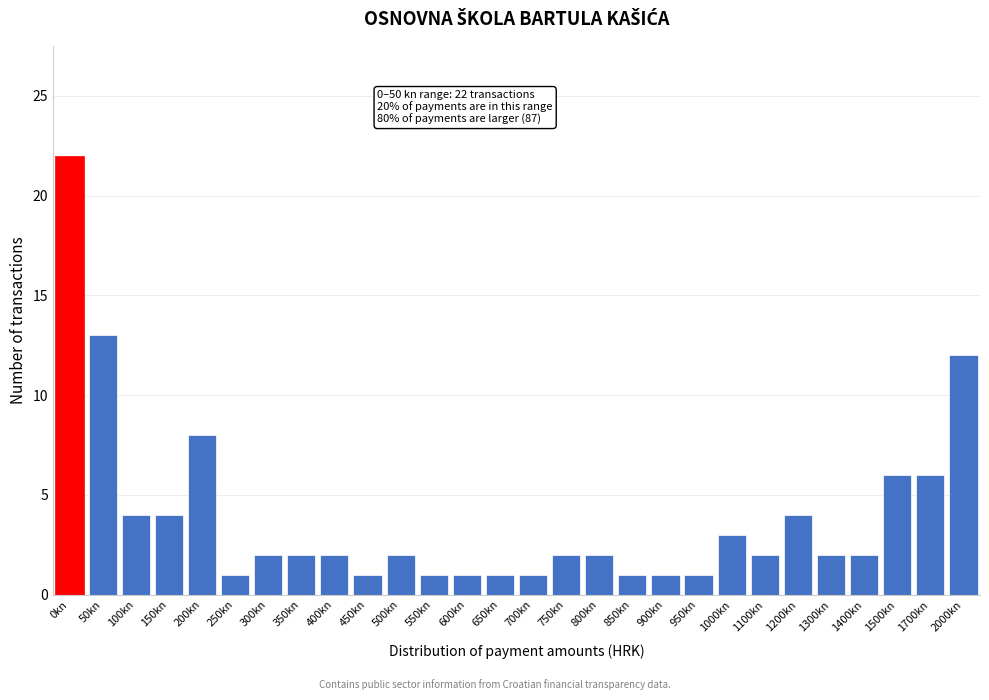

Reading right to left, extract all data points from this chart.

2000kn=12	1700kn=6	1500kn=6	1400kn=2	1300kn=2	1200kn=4	1100kn=2	1000kn=3	950kn=1	900kn=1	850kn=1	800kn=2	750kn=2	700kn=1	650kn=1	600kn=1	550kn=1	500kn=2	450kn=1	400kn=2	350kn=2	300kn=2	250kn=1	200kn=8	150kn=4	100kn=4	50kn=13	0kn=22